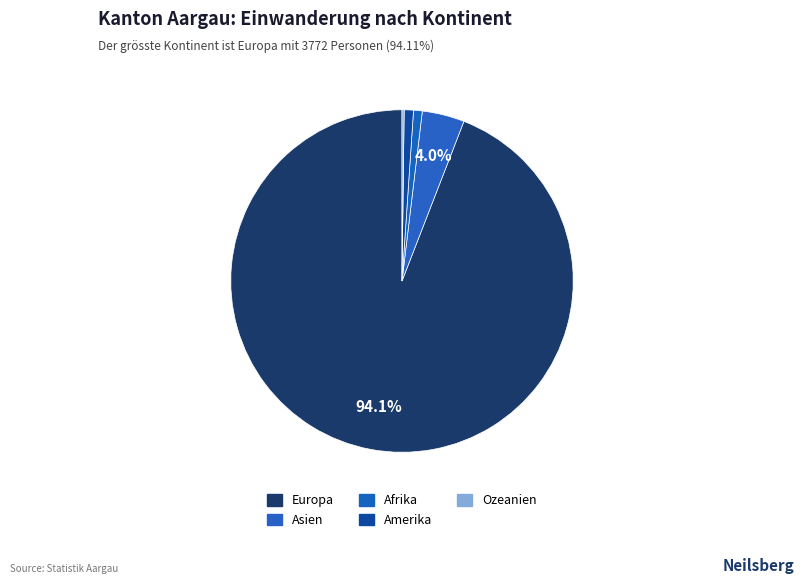

What percentage is the Asien slice, to the nearest percent?

4%